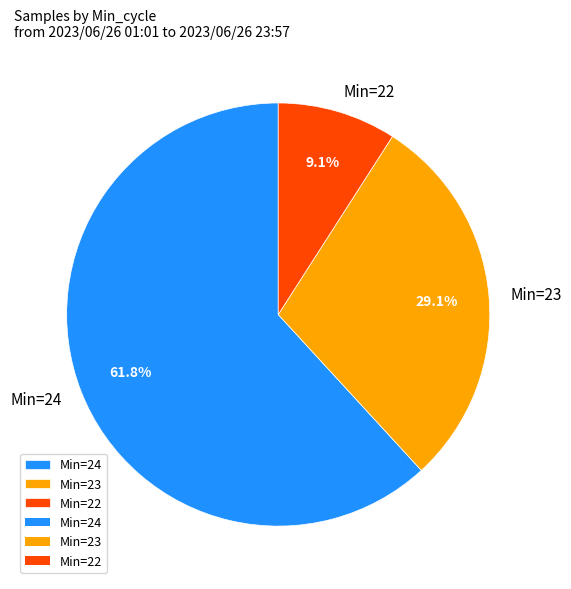

What is the majority slice?

Min=24